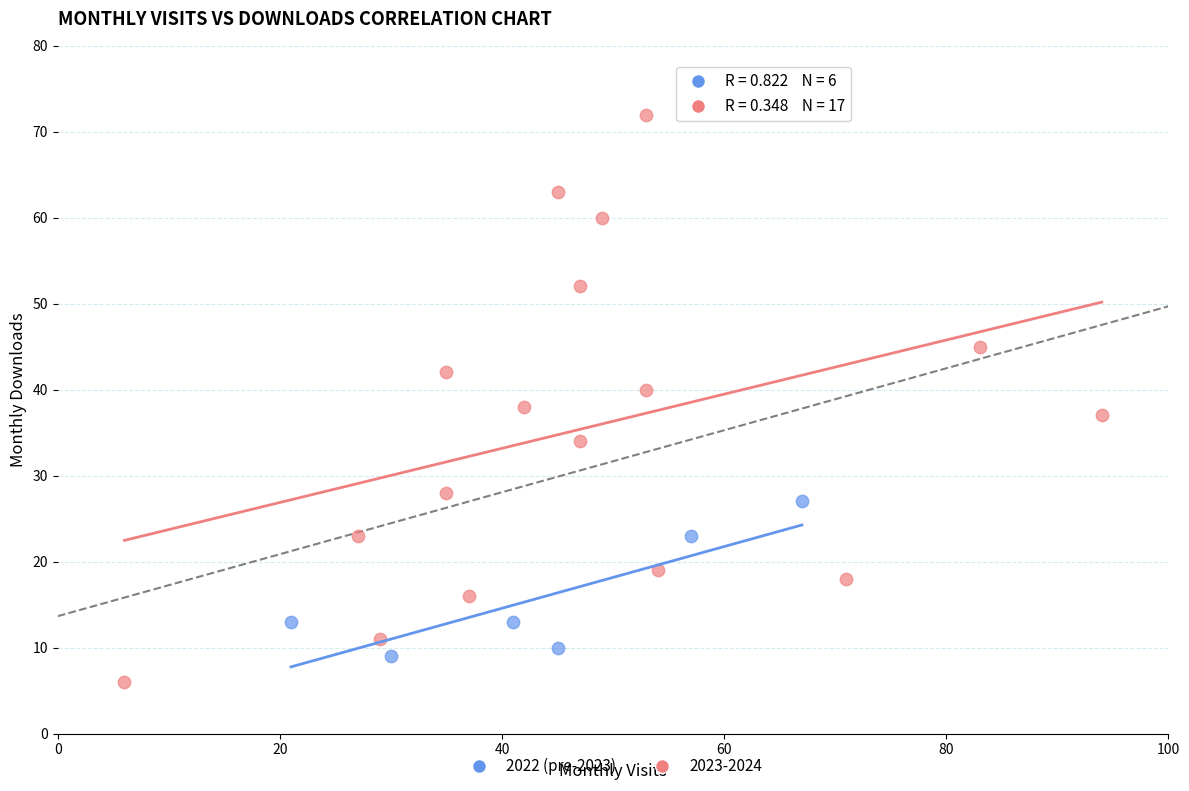

Which series reaches the maximum Y coordinate?

2023-2024